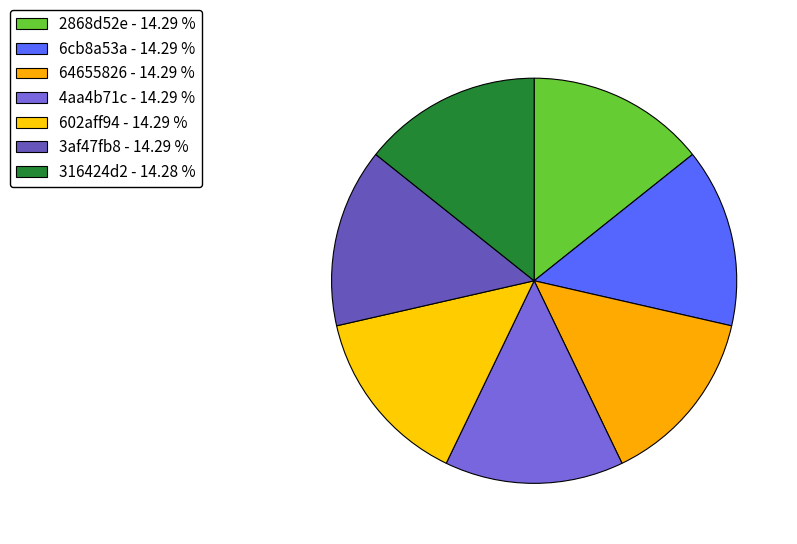

Rank the categories by value from lowest to highest.

316424d2, 4aa4b71c, 602aff94, 3af47fb8, 2868d52e, 6cb8a53a, 64655826